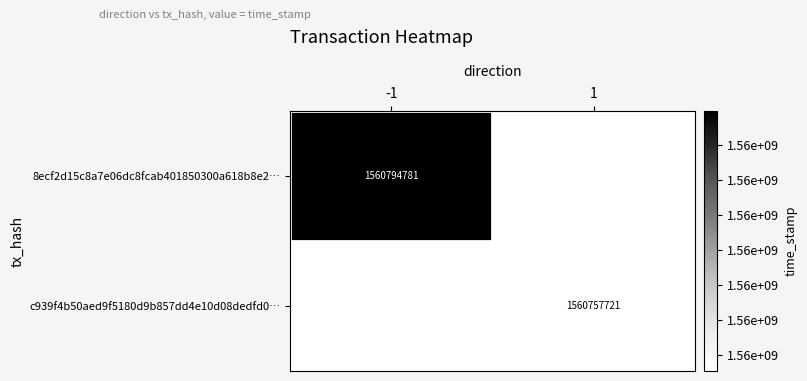

Is it true that c939f4b50aed9f5180d9b857dd4e10d08dedfd0… equals 1560757721 at 1?

True